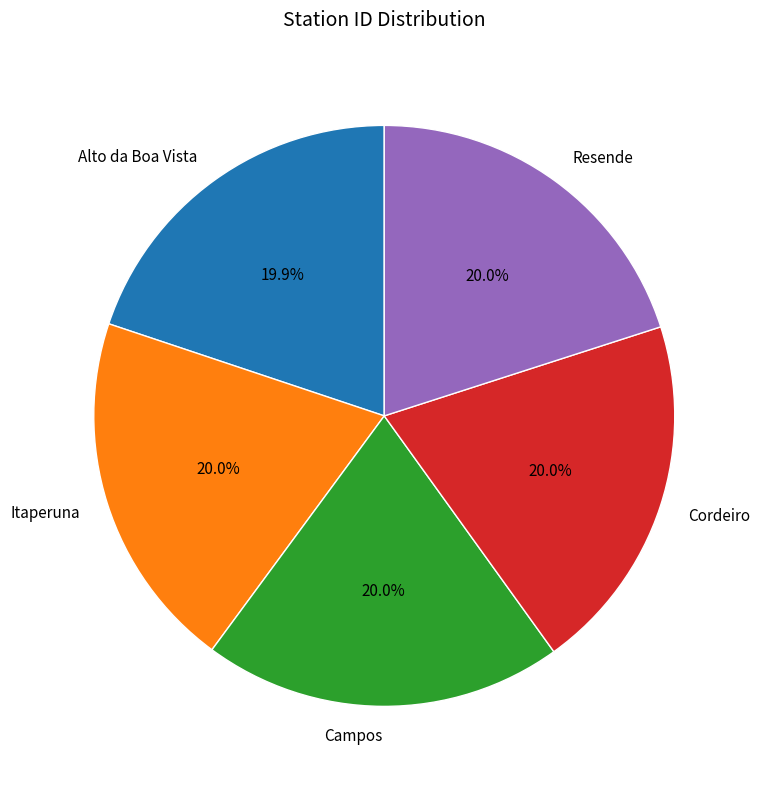

Is there any slice that represents more than half of the pie?

No